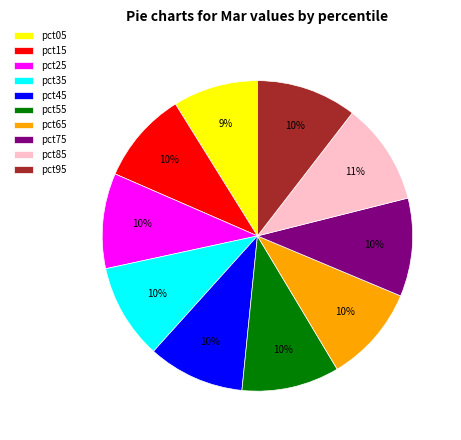

The pct55 slice represents 21% of the pie. True or false?

False